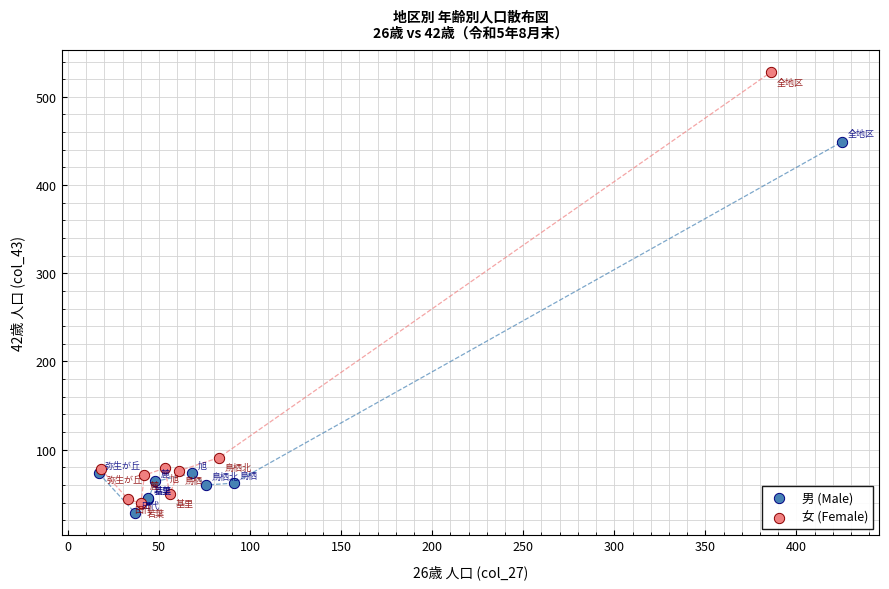

What are all the series names shown in the legend?

男 (Male), 女 (Female)